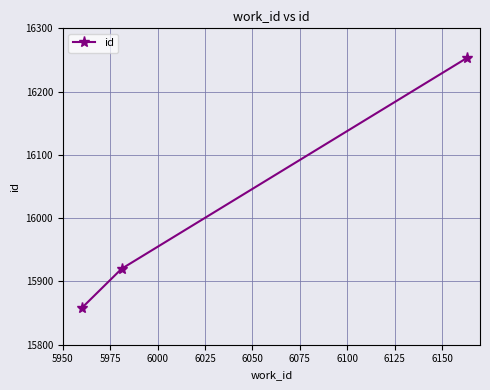

What is the difference between the maximum and second lowest values?

333